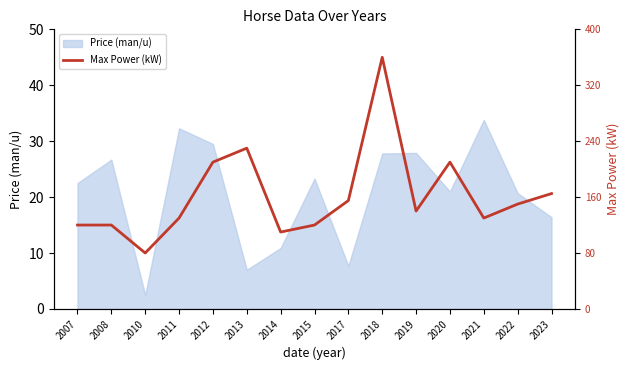

Which category has the highest value in the Price (man/u) series?

2021